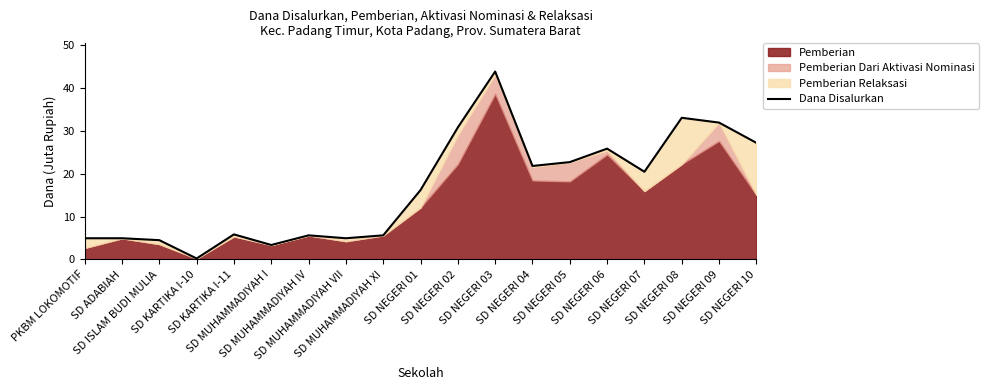

How many points are higher than both their immediate neighbors (excluding endpoints)?

5